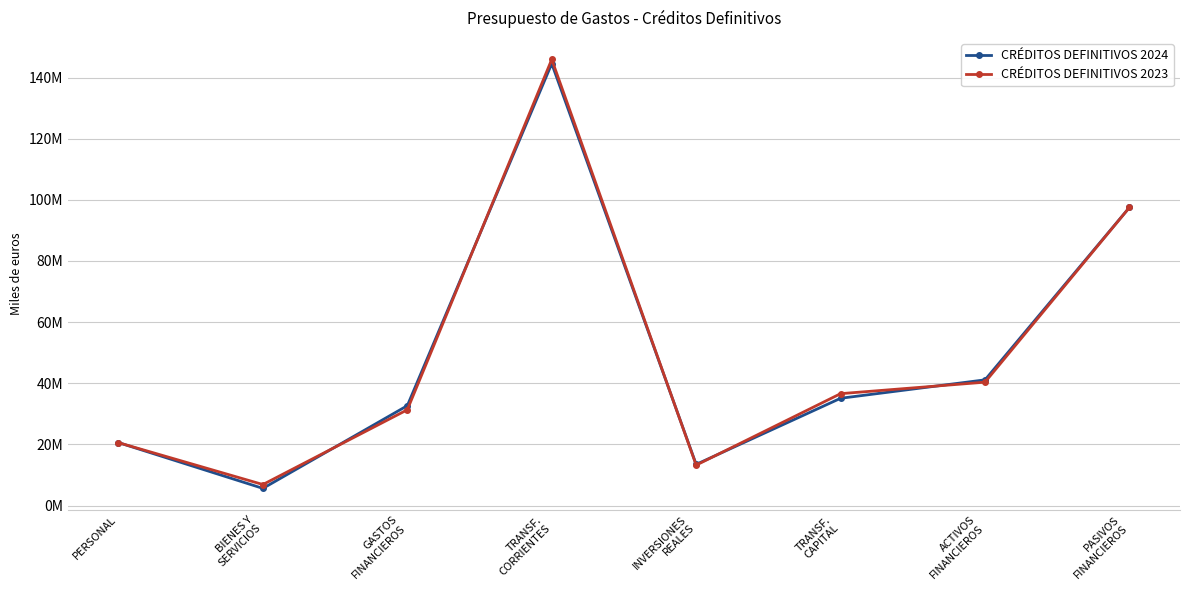

What position from the left is TRANSF.
CAPITAL?

6